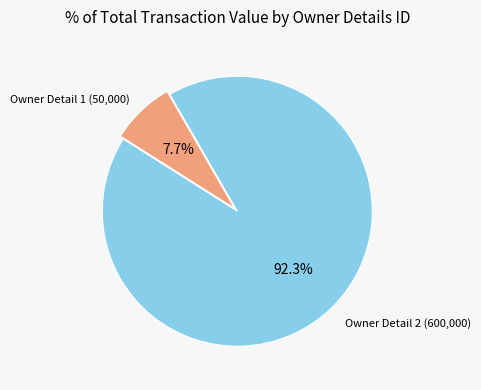

How many segments does this pie chart have?

2